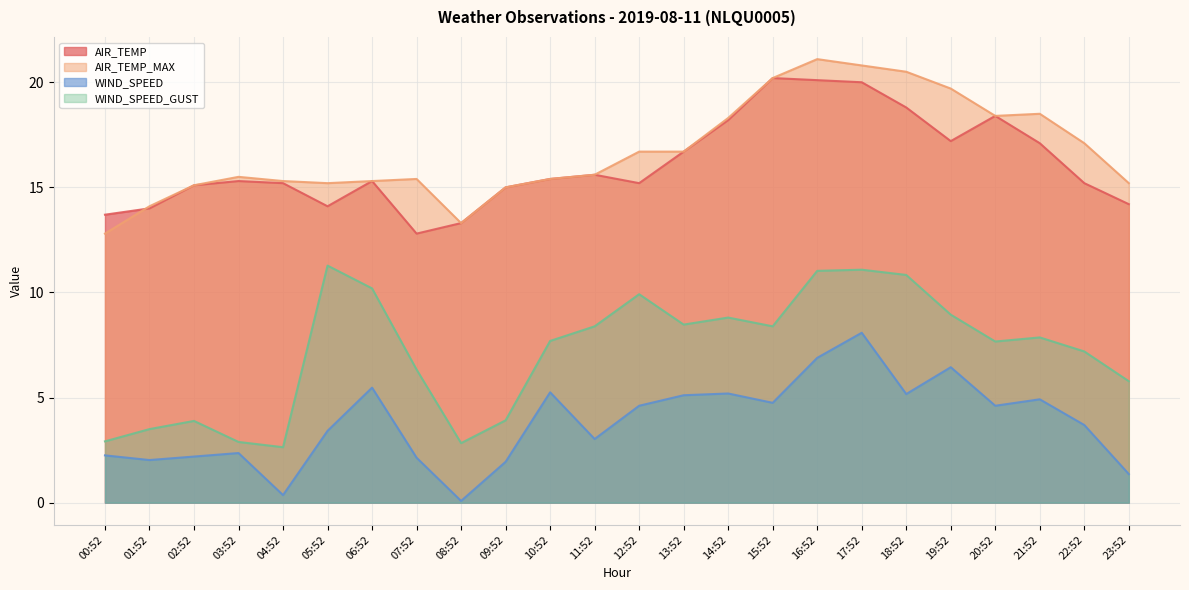

Which series has the largest range (max minus min)?

WIND_SPEED_GUST